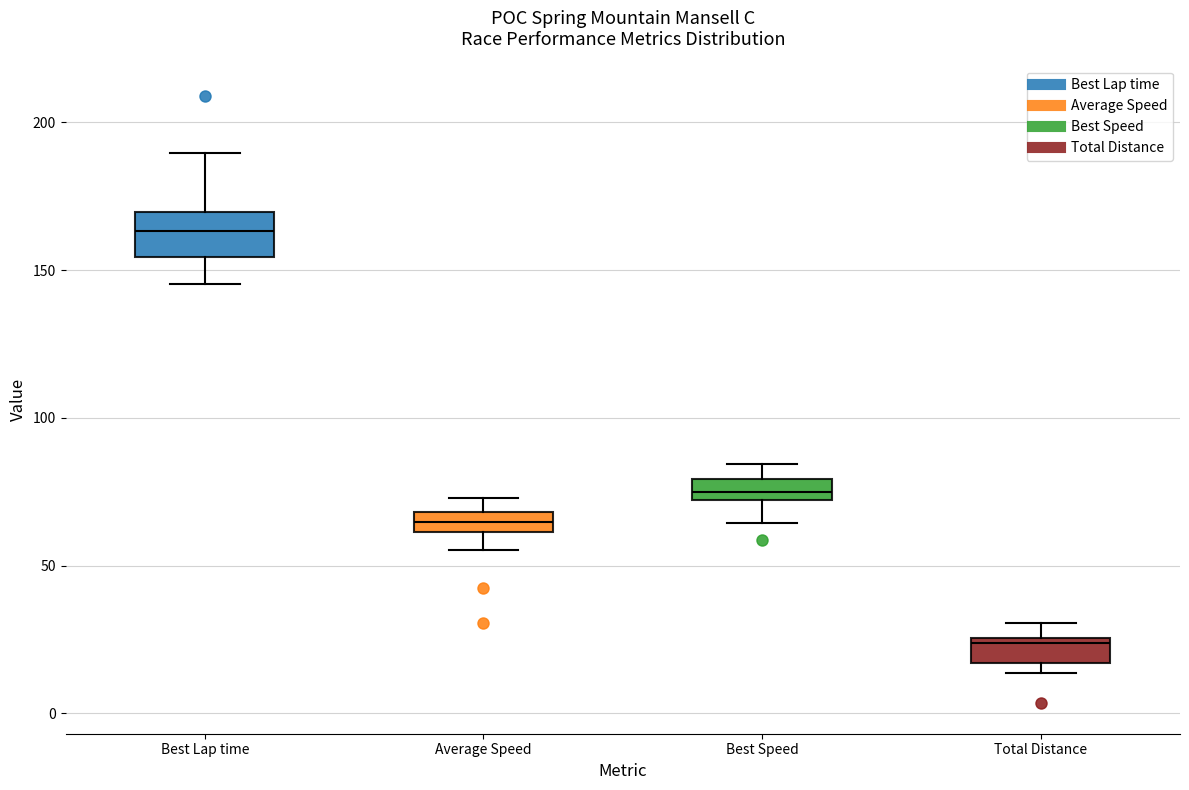

Which box's median line is the highest?

Best Lap time